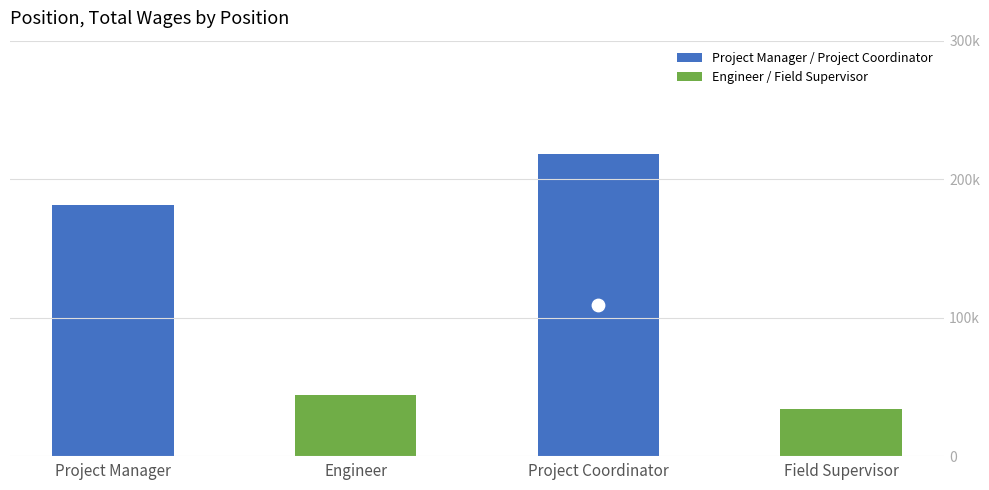

What is the change in value from Project Coordinator to Field Supervisor?

-184763